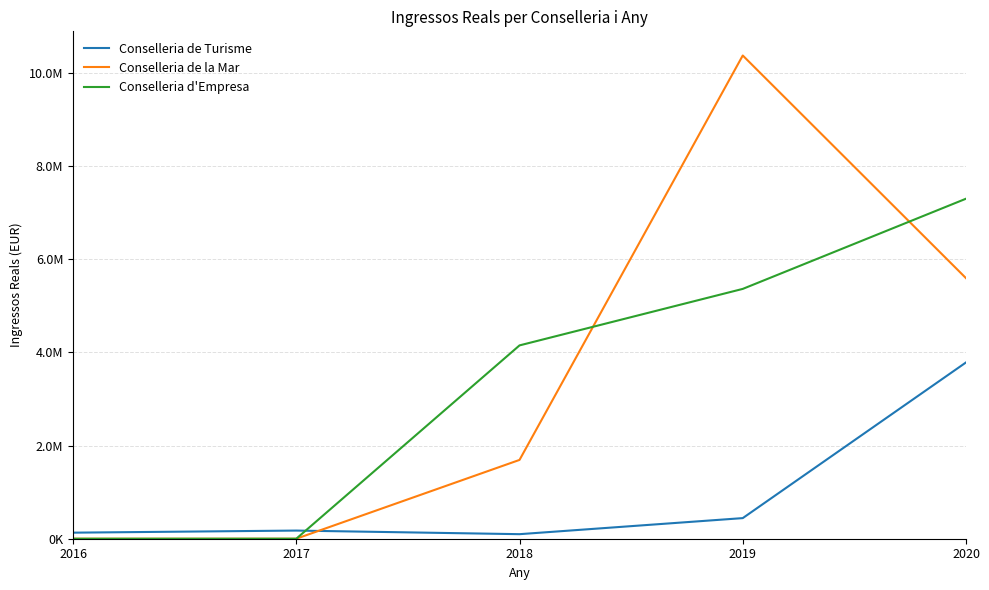

What are all the series names shown in the legend?

Conselleria de Turisme, Conselleria de la Mar, Conselleria d'Empresa